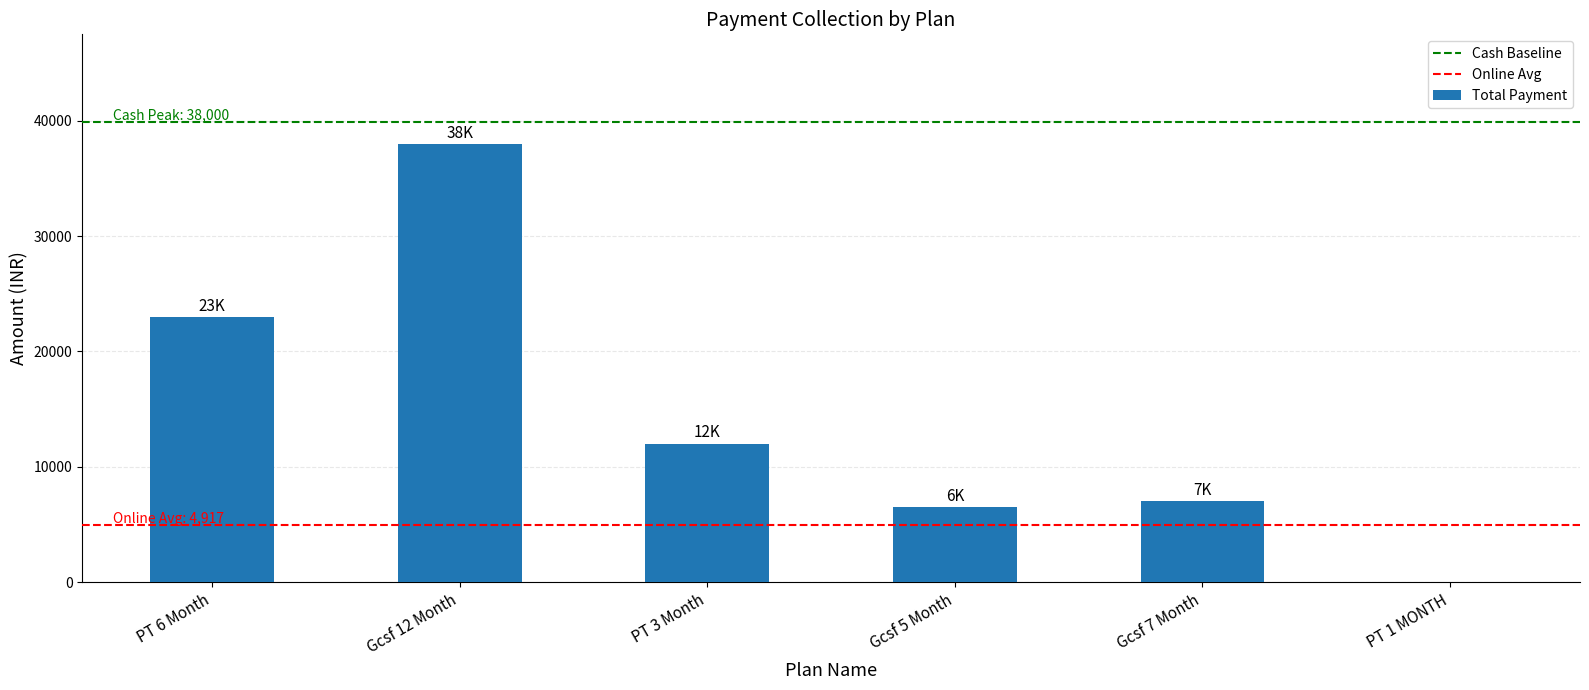

What is the greatest value displayed?

38000